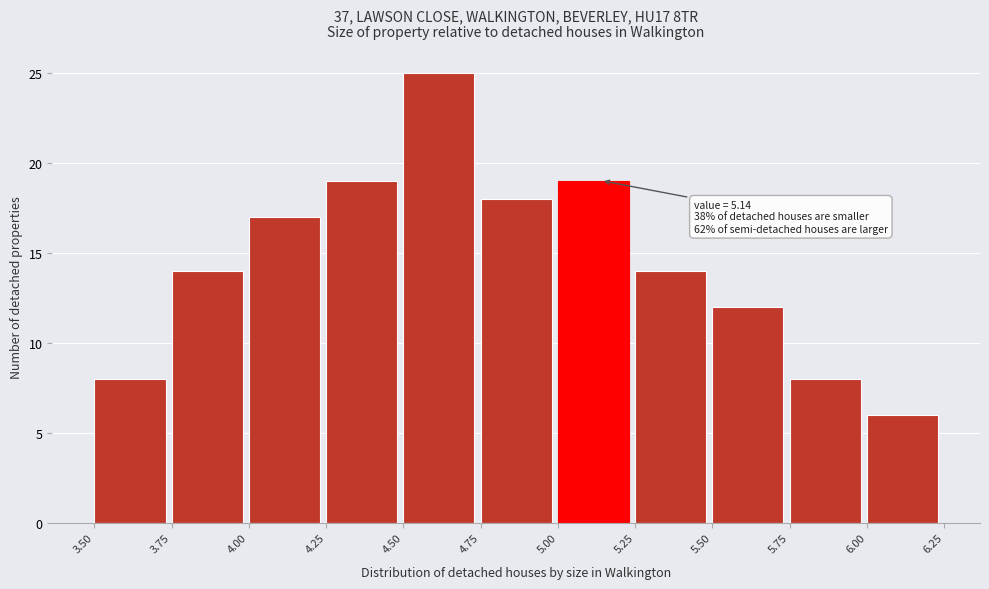

Over which range of the x-axis is the bar tallest?

4.50 to 4.75